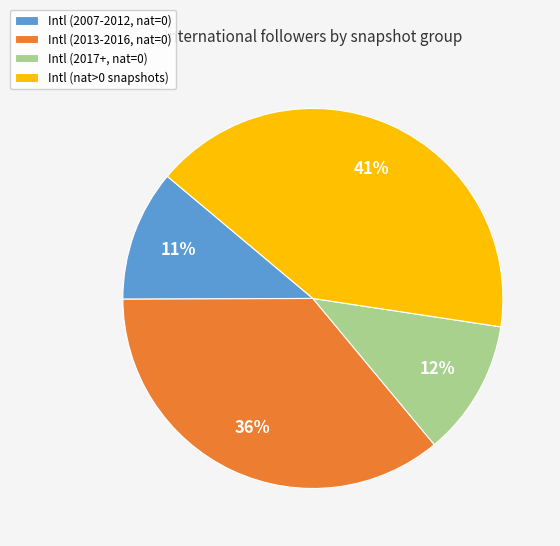

Approximately how many times larger is the value at Intl (nat>0 snapshots) compared to Intl (2013-2016, nat=0)?

1.1